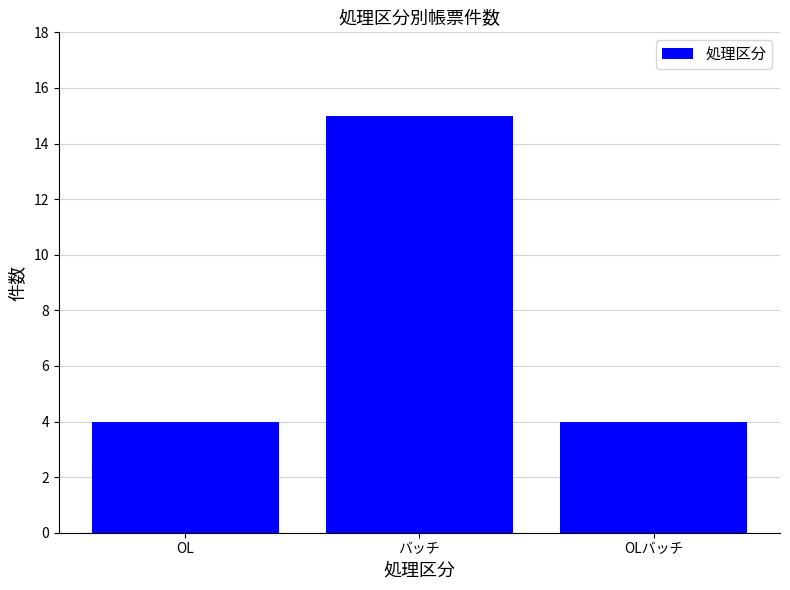

The chart shows a value of 6 at OLバッチ. True or false?

False